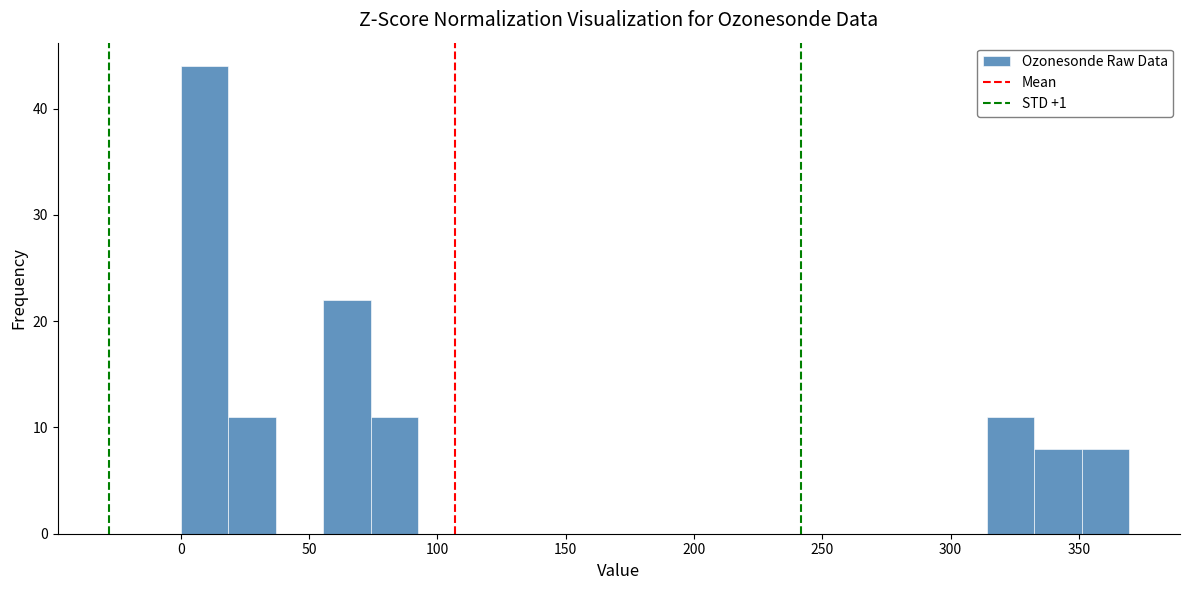

Read against the x-axis, roughly where is the centre of the tallest bar?

10